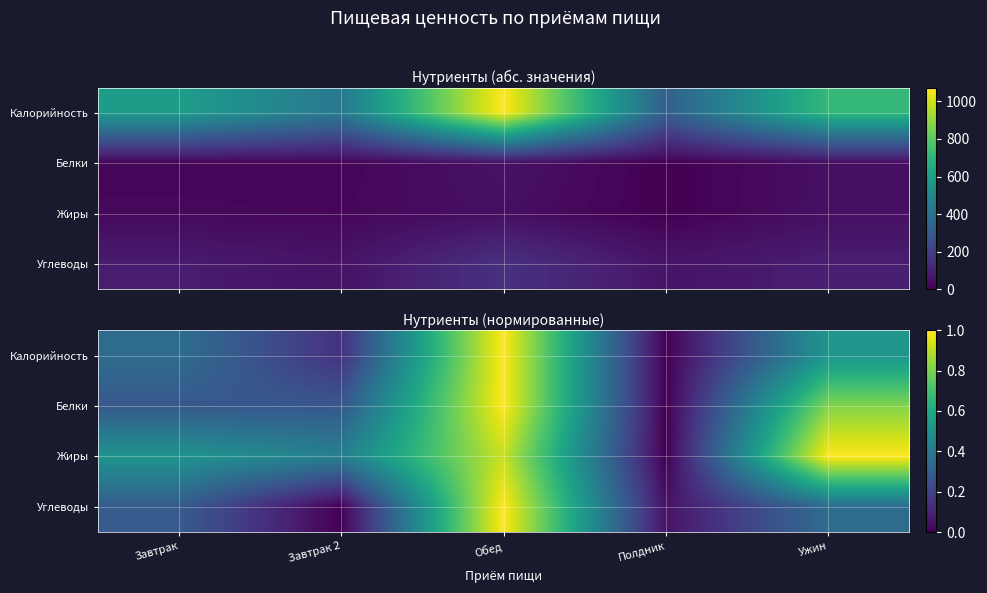

At Полдник, list the series in order from smallest to largest.

Калорийность, Белки, Жиры, Углеводы